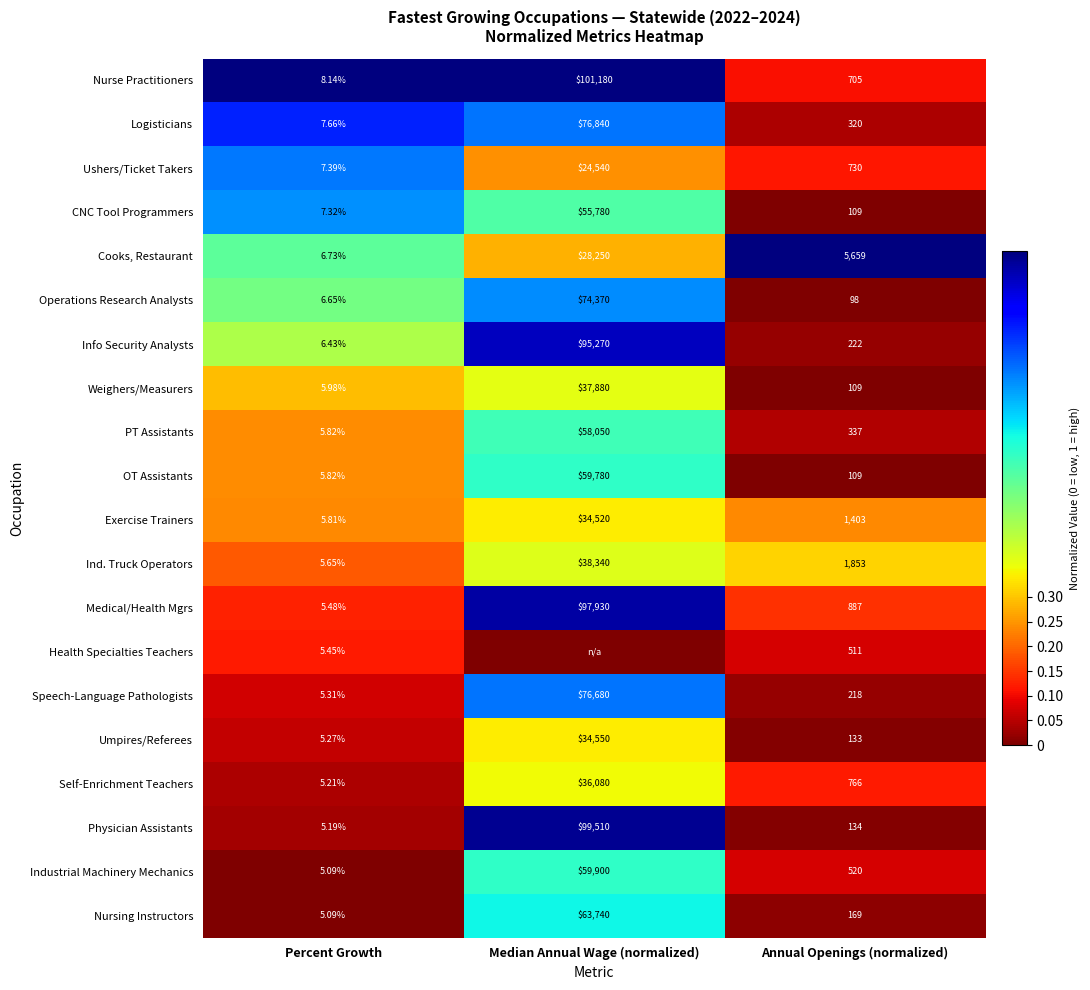

At which label does Ushers/Ticket Takers reach its peak?

Median Annual Wage (normalized)